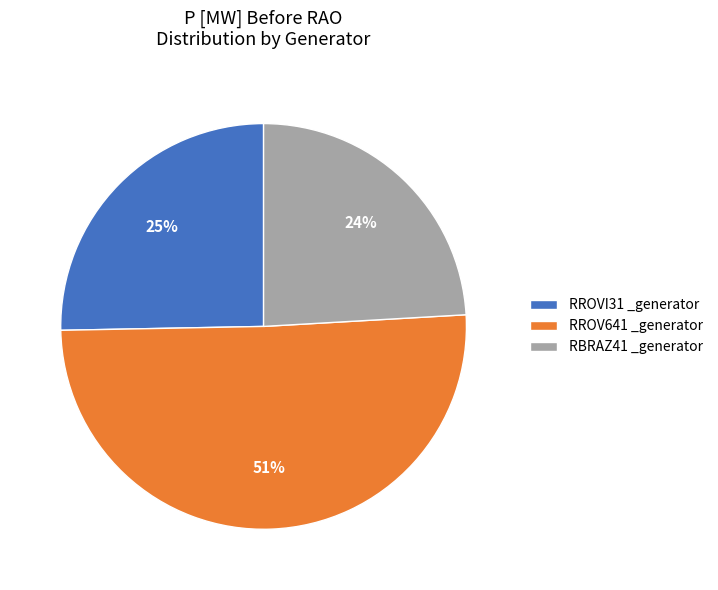

To the nearest percent, what is the combined percentage of RBRAZ41 _generator and RROVI31 _generator?

49%